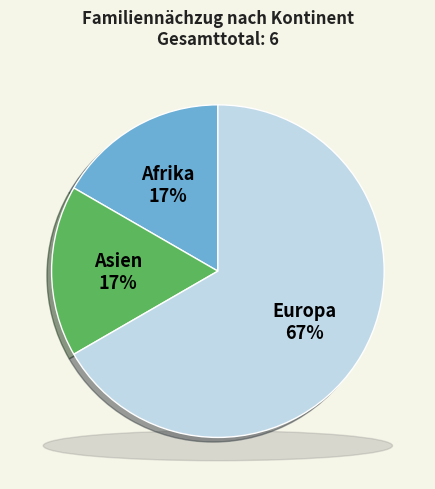

Is it true that Asien is 17% of the pie?

True